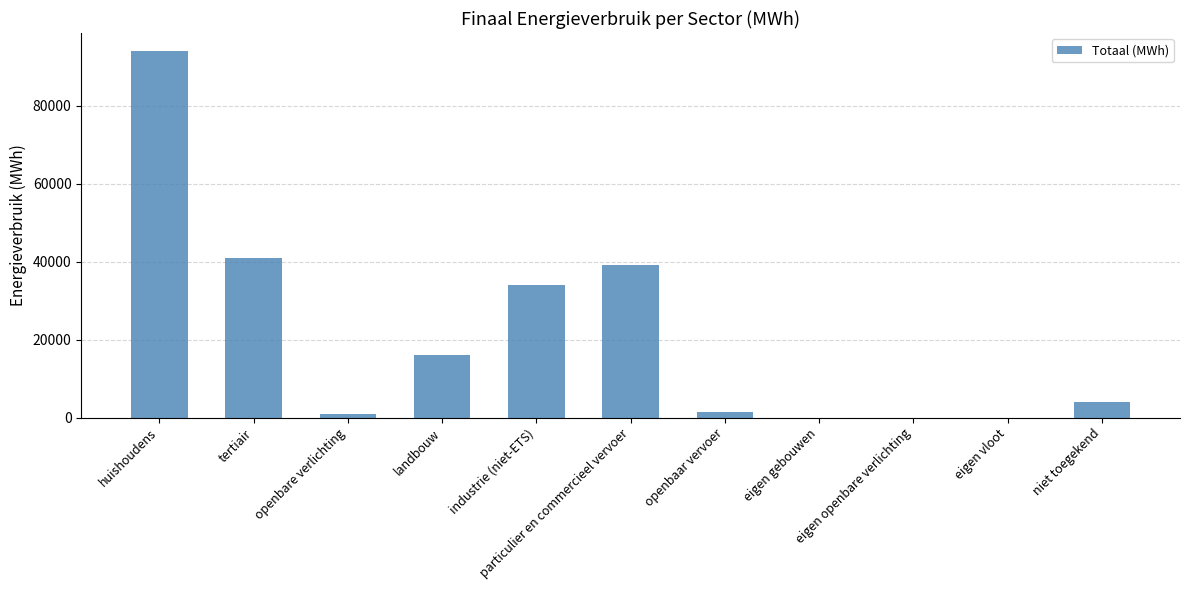

How many values exceed 3885?

6